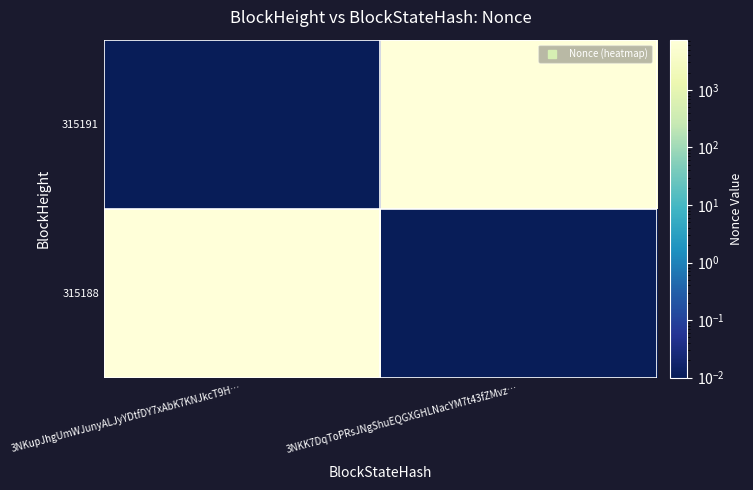

Which series has the largest total across all categories?

315191